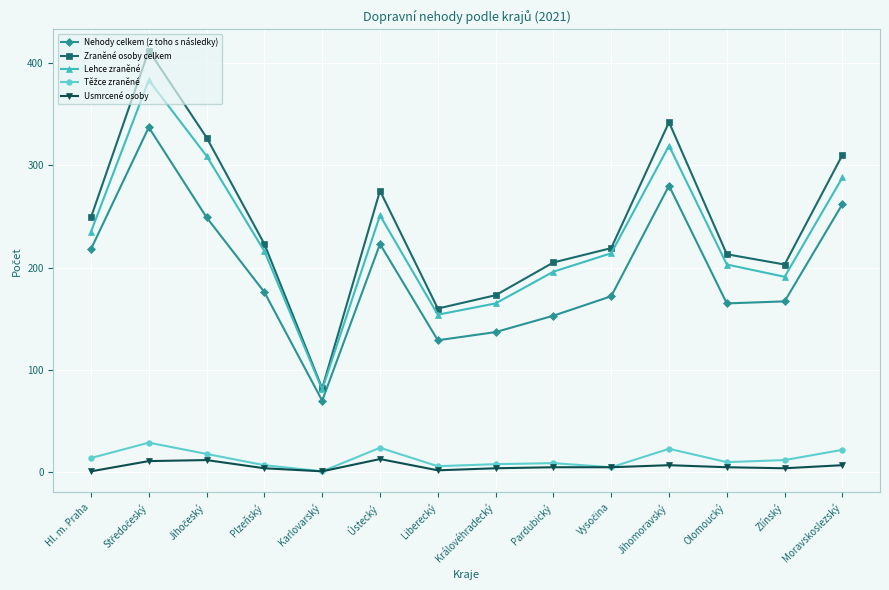

Where is the first local minimum for Zraněné osoby celkem?

Karlovarský